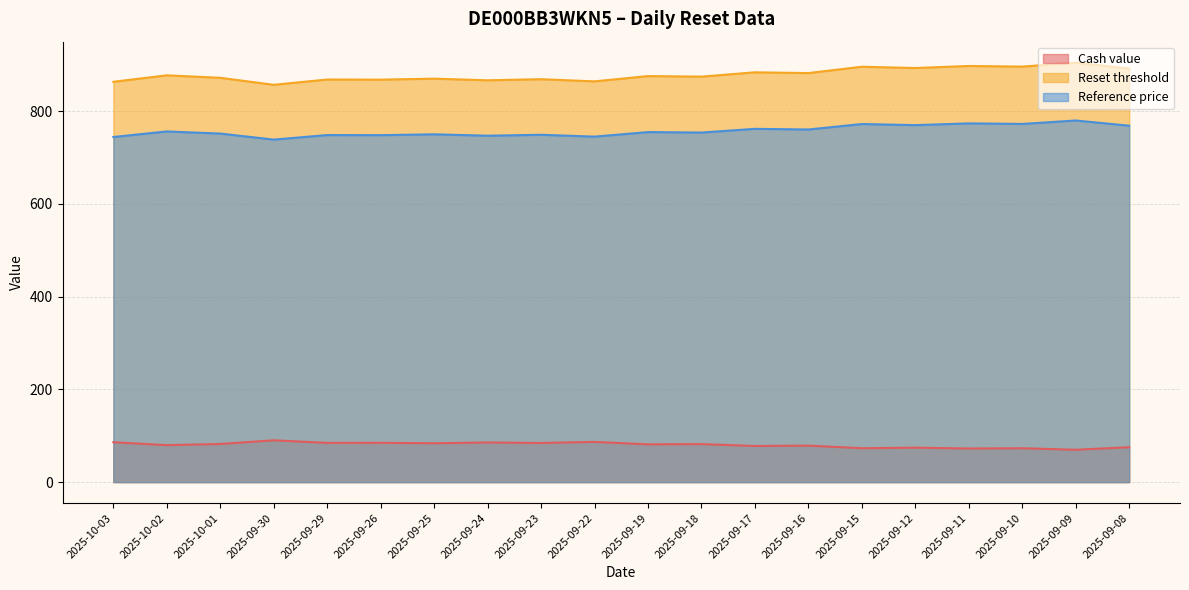

What is the label of the 8th point from the left?

2025-09-24